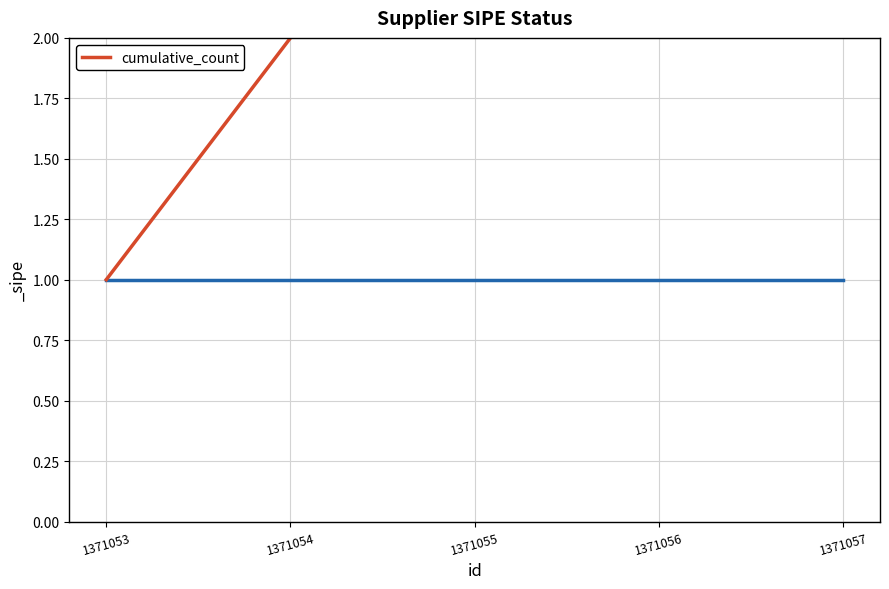

What is the difference between the second highest and minimum values?

3